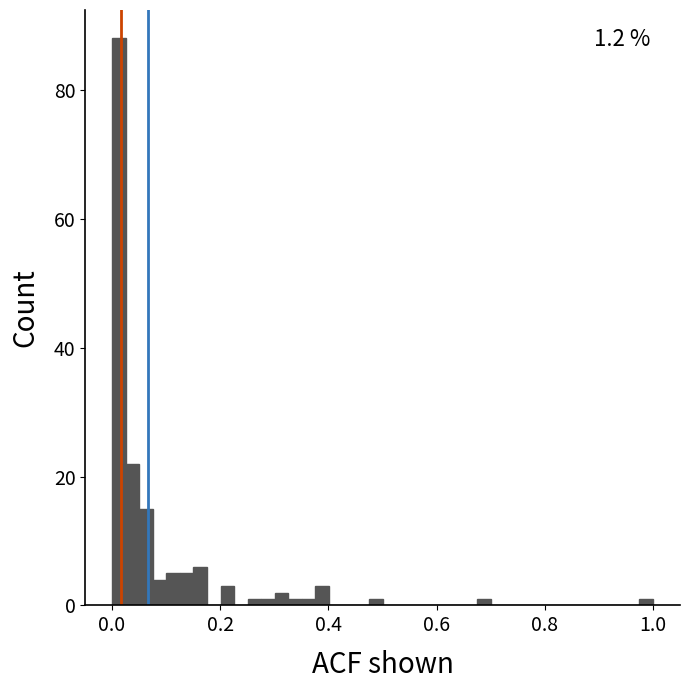

Read against the x-axis, roughly where is the centre of the tallest bar?

0.02